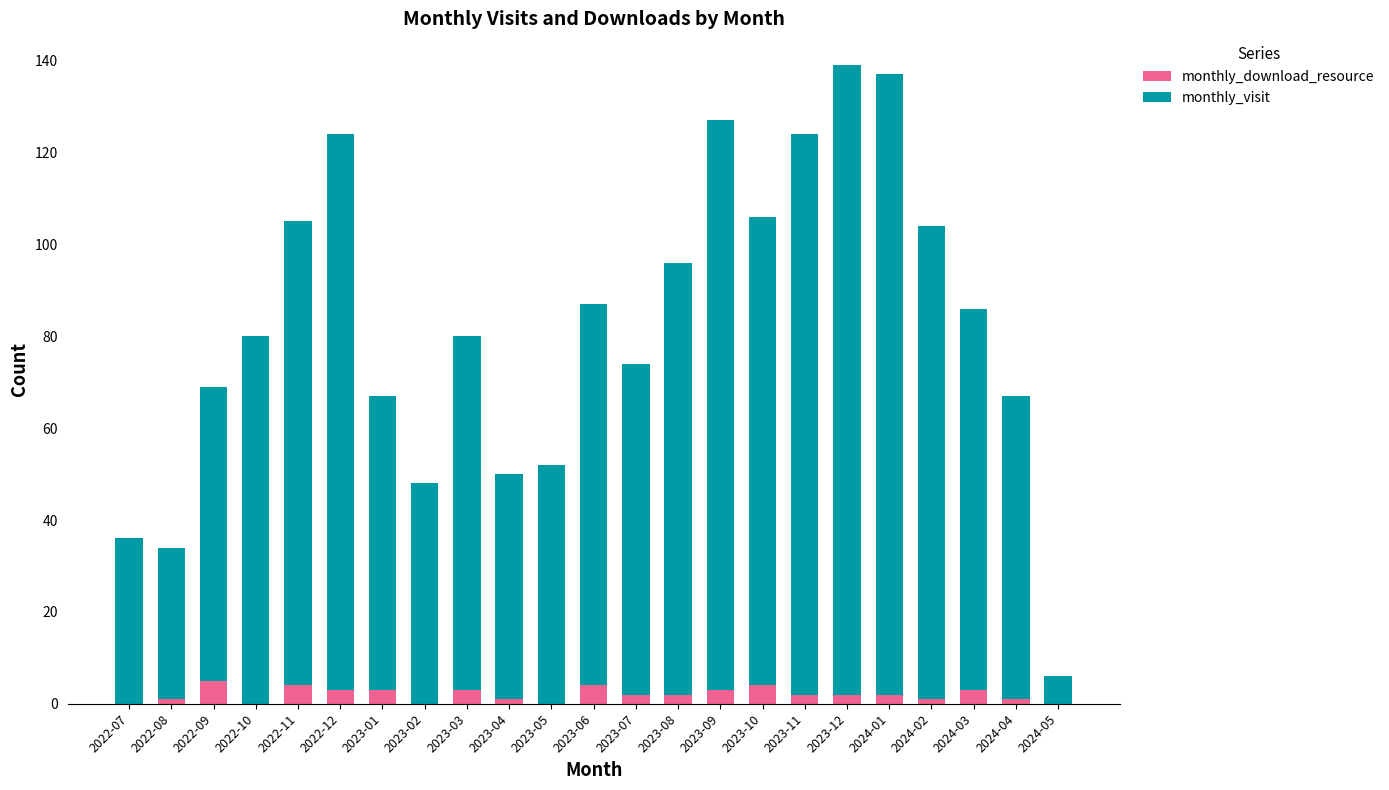

What is the total value across all series at 2023-12?

139